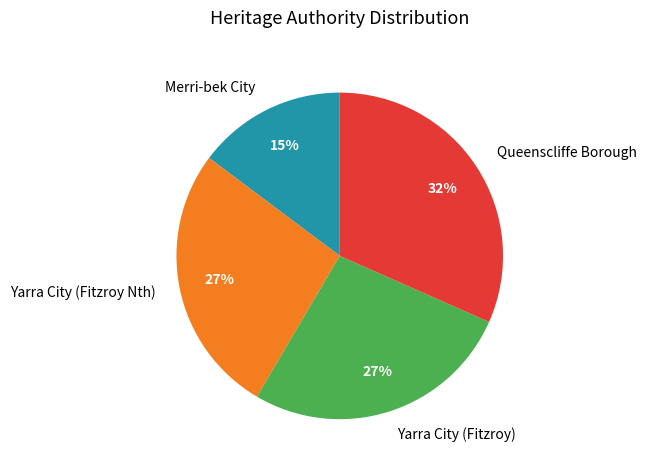

Is it true that Yarra City (Fitzroy) is 39% of the pie?

False